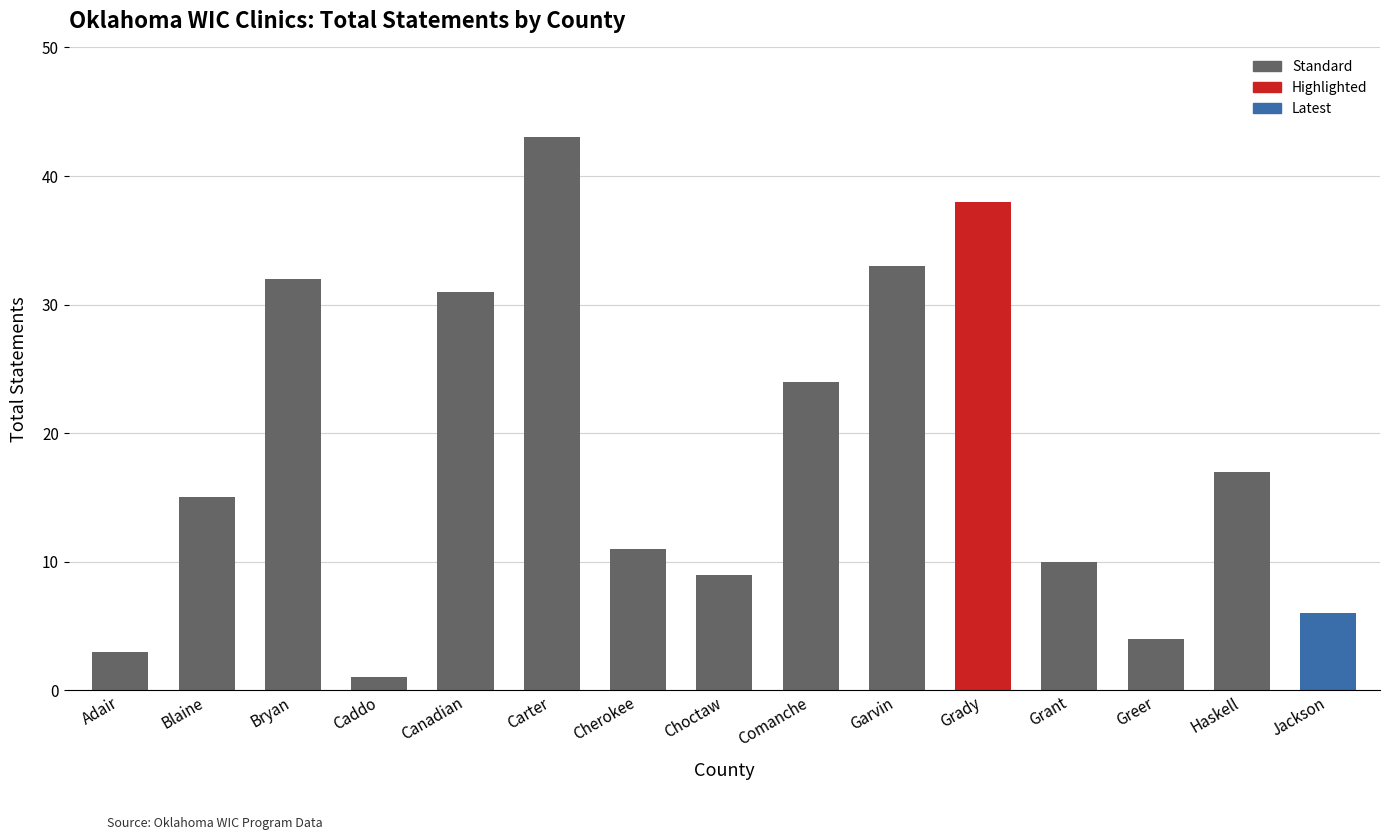

List the labels in order of value, smallest first.

Caddo, Adair, Greer, Jackson, Choctaw, Grant, Cherokee, Blaine, Haskell, Comanche, Canadian, Bryan, Garvin, Grady, Carter